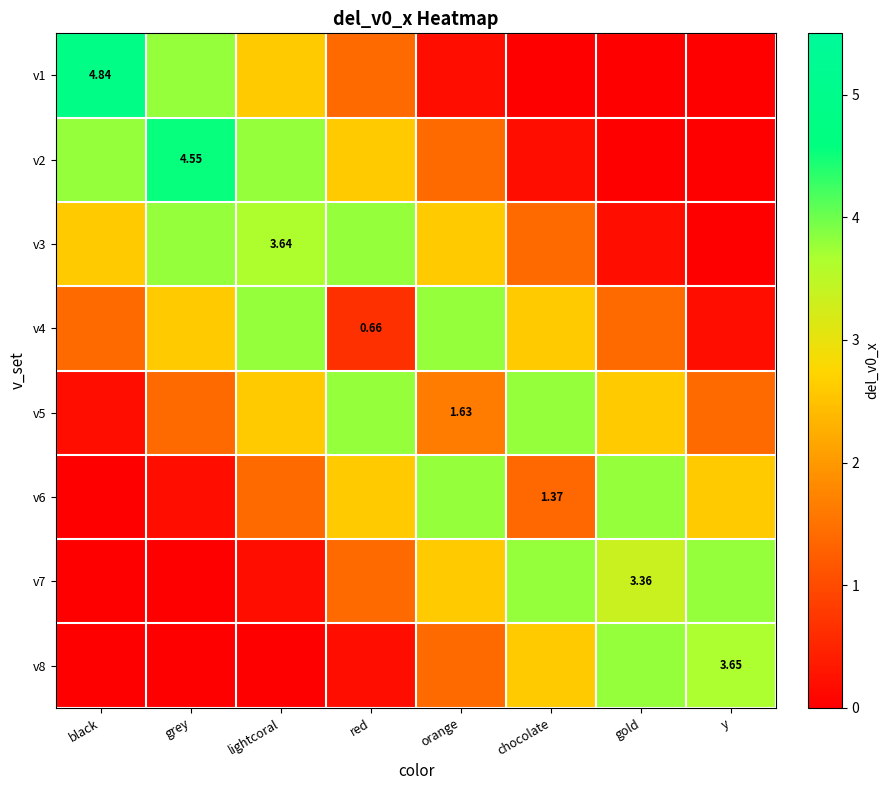

Between gold and lightcoral, which is larger?

lightcoral